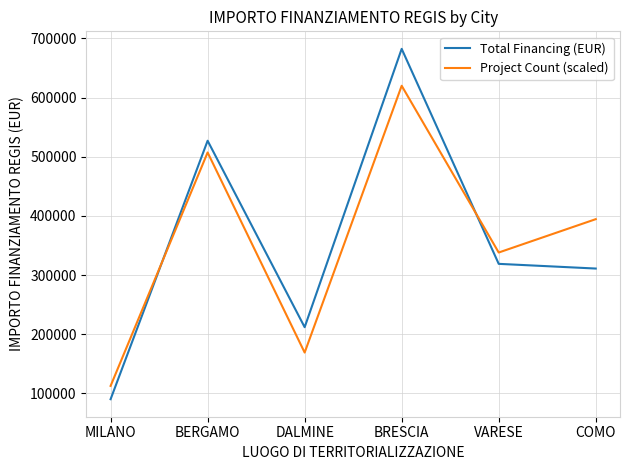

What value does the Total Financing (EUR) series have at COMO?

311137.0